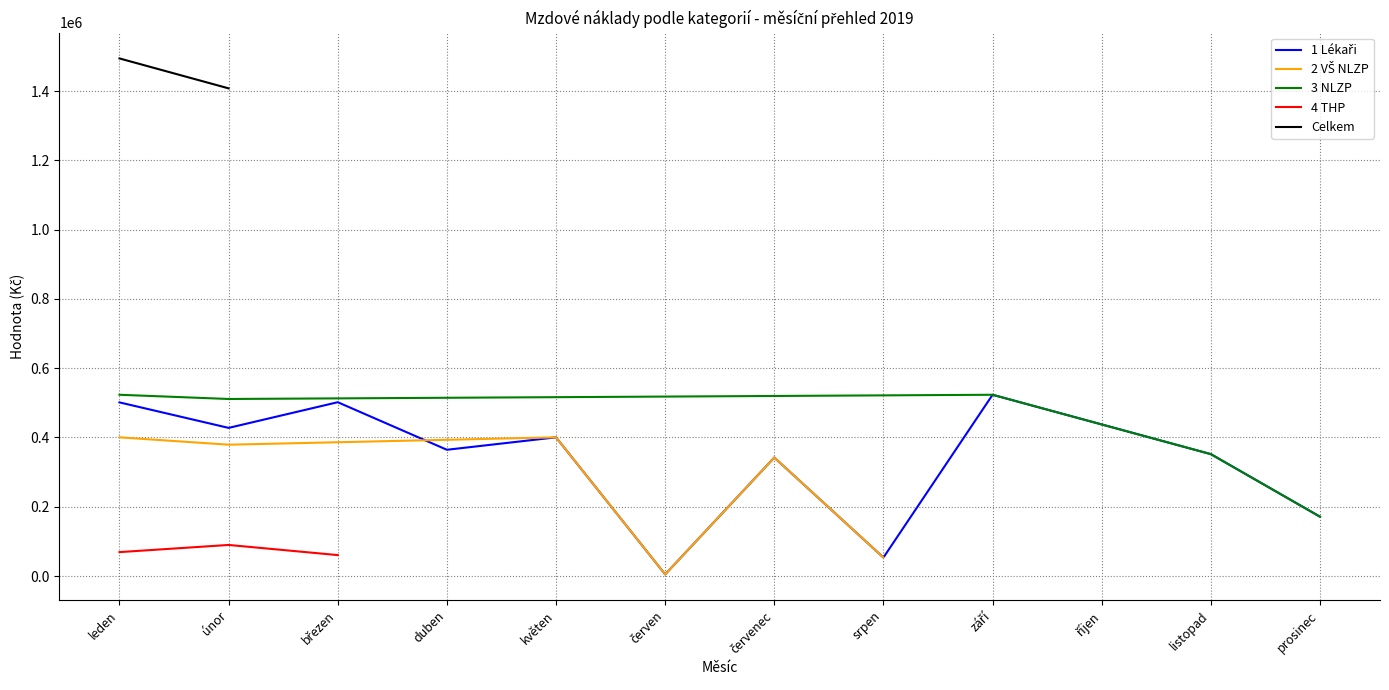

How many distinct data groups are displayed?

5